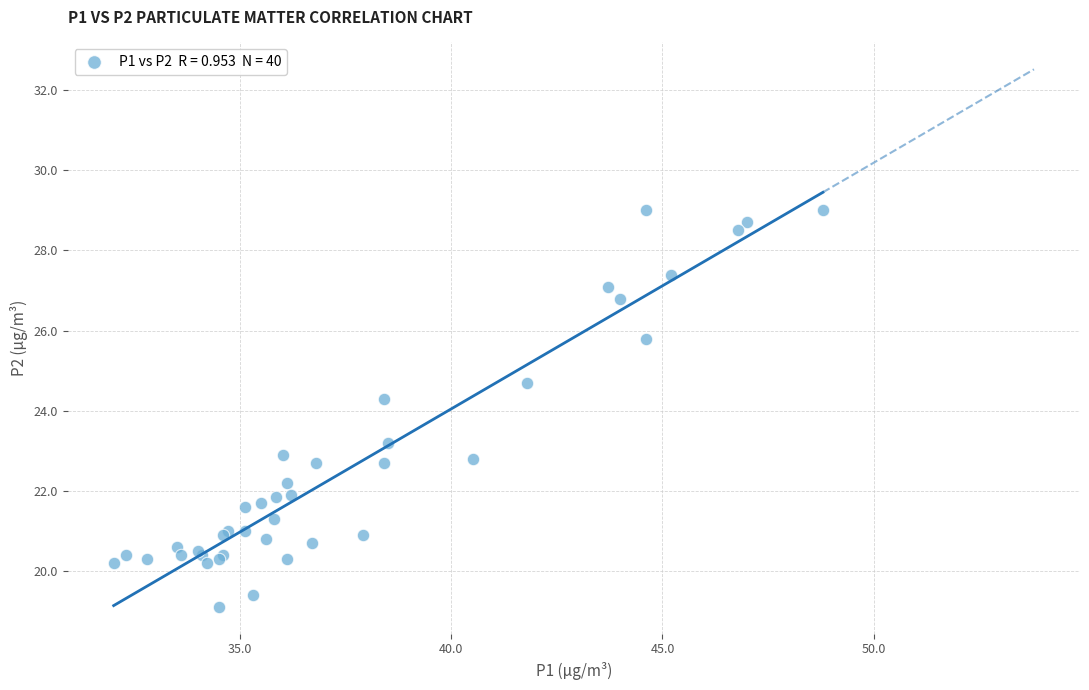

What Y value in the scatter plot is closest to 24?

24.3